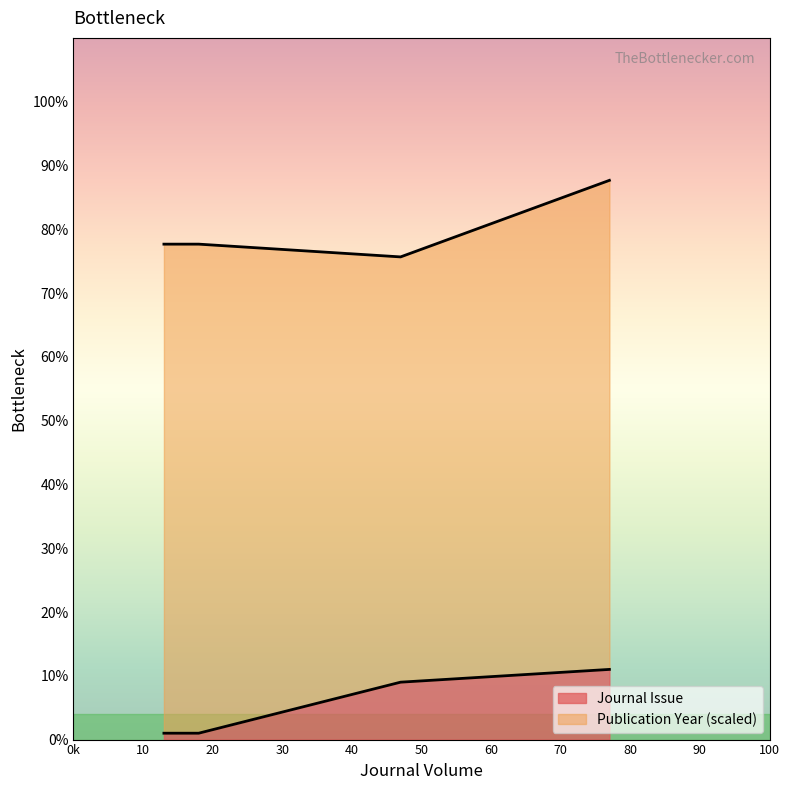

Approximately how many times larger is the value at 47 compared to 77?

0.8